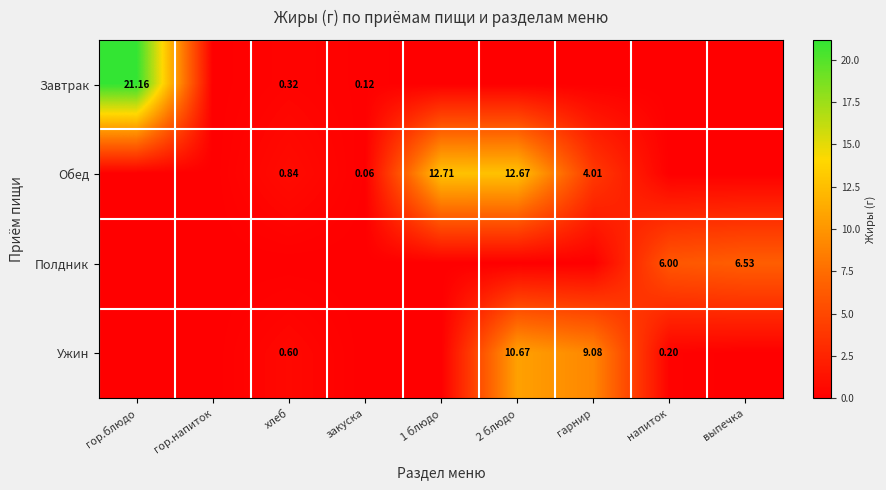

Which has a higher value, хлеб or гор.блюдо?

гор.блюдо